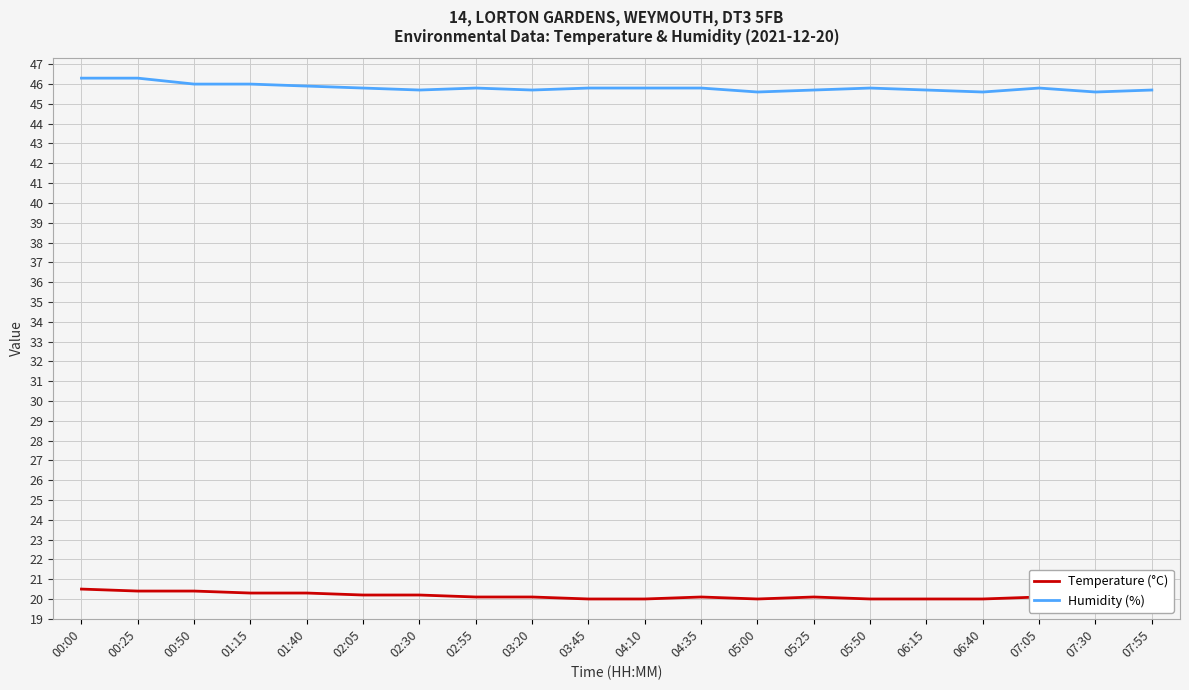

Reading right to left, what are all the values shown in this chart?

Temperature (°C): 20.1	20.0	20.1	20.0	20.0	20.0	20.1	20.0	20.1	20.0	20.0	20.1	20.1	20.2	20.2	20.3	20.3	20.4	20.4	20.5
Humidity (%): 45.7	45.6	45.8	45.6	45.7	45.8	45.7	45.6	45.8	45.8	45.8	45.7	45.8	45.7	45.8	45.9	46.0	46.0	46.3	46.3